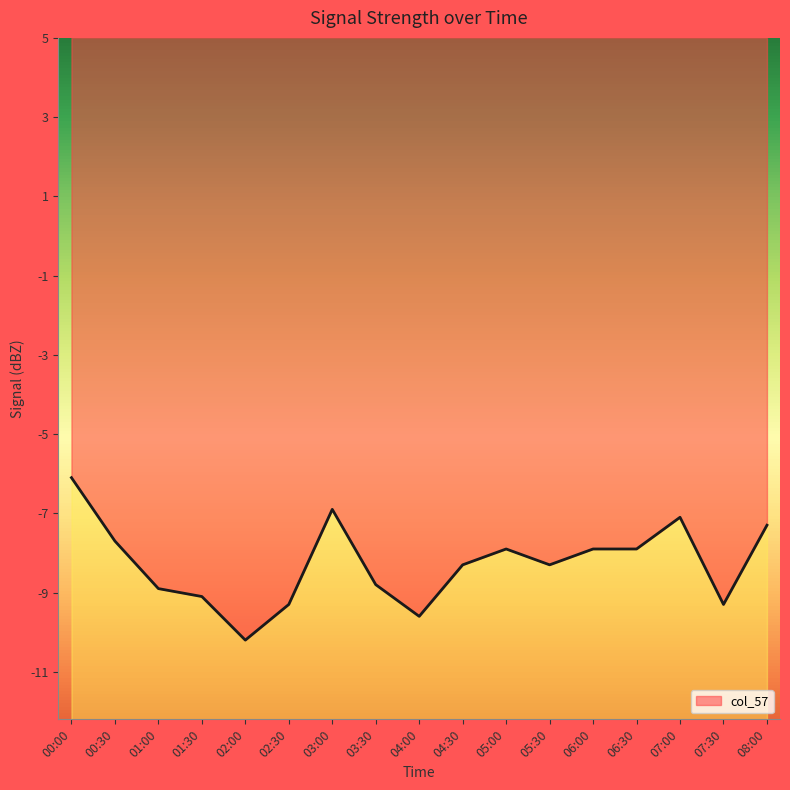

At which category does the data reach its first local valley?

02:00